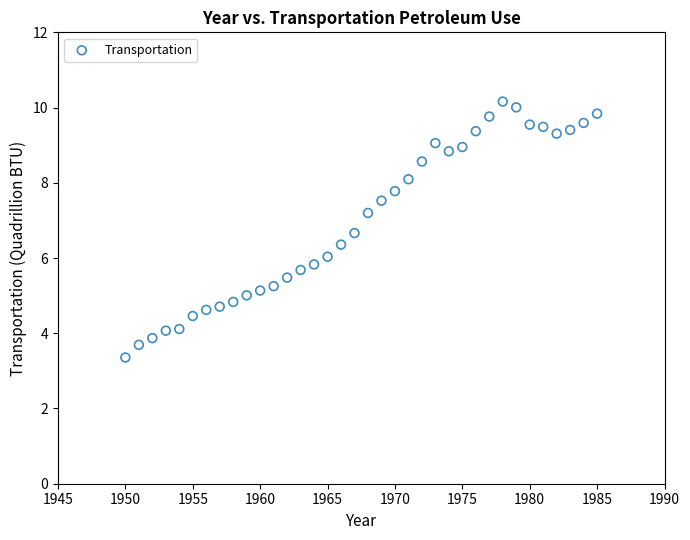

What is the range of X values (max minus min)?

35.0